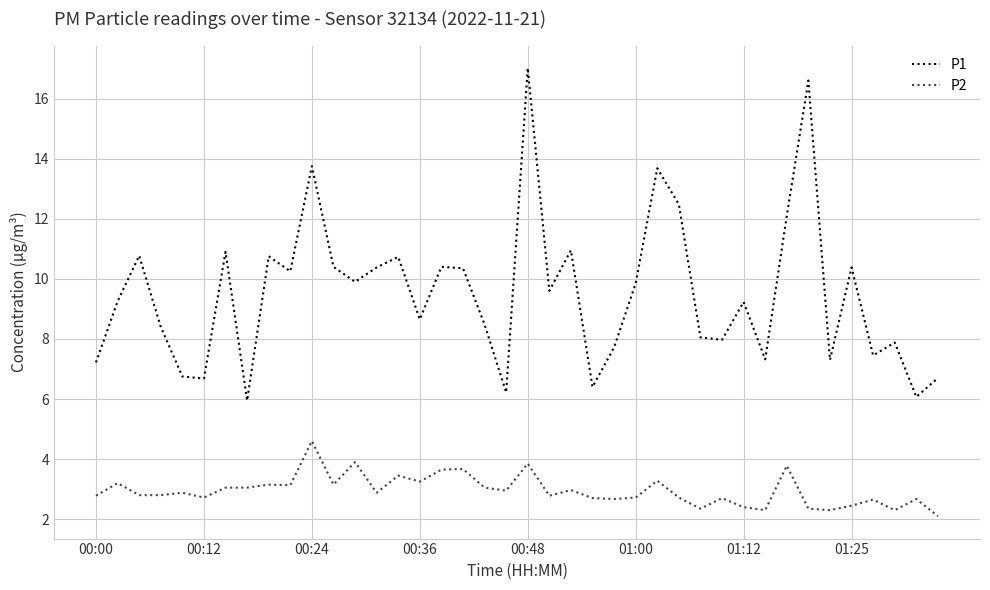

Which series has the largest range (max minus min)?

P1